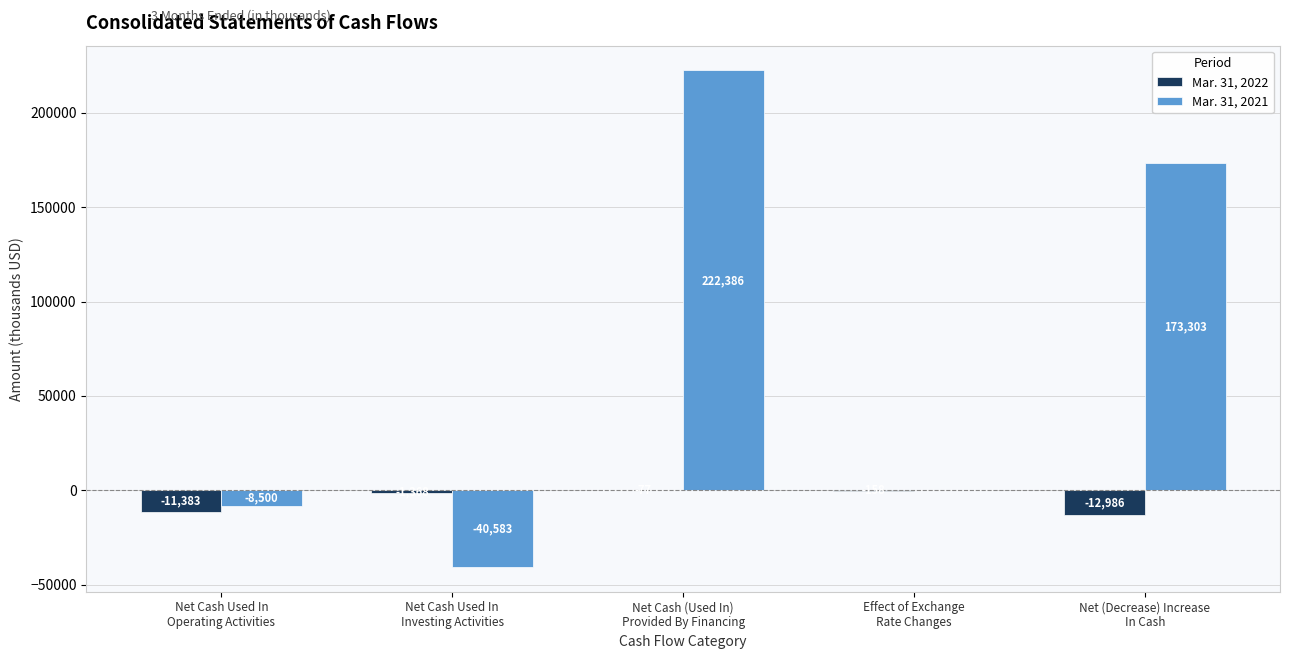

What is the difference between the Mar. 31, 2021 values at Net Cash Used In
Operating Activities and Net (Decrease) Increase
In Cash?

181803